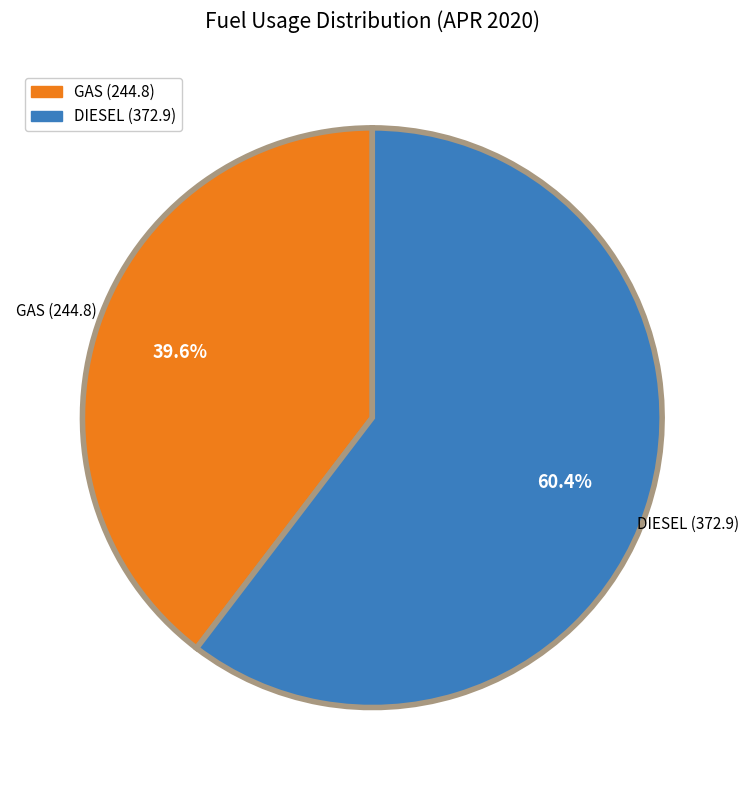

To the nearest percent, what portion does DIESEL (372.9) represent?

60%